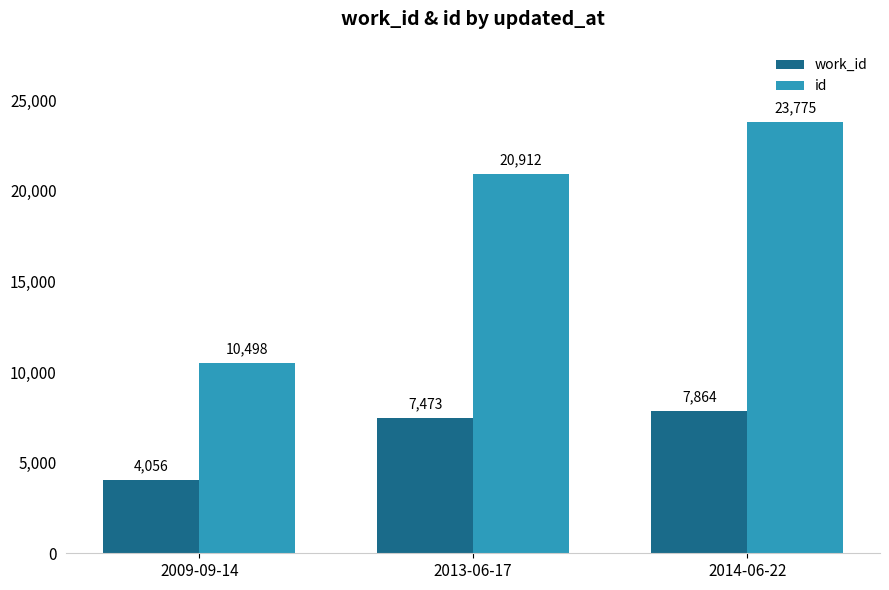

Reading right to left, list all the values displayed in this chart.

work_id: 2014-06-22=7864	2013-06-17=7473	2009-09-14=4056
id: 2014-06-22=23775	2013-06-17=20912	2009-09-14=10498